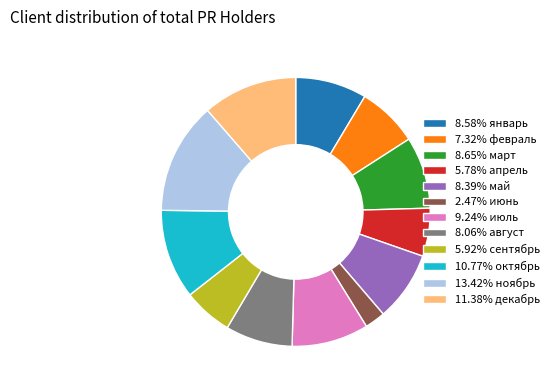

Combined, do 5.78% апрель and 5.92% сентябрь account for over 50%?

No